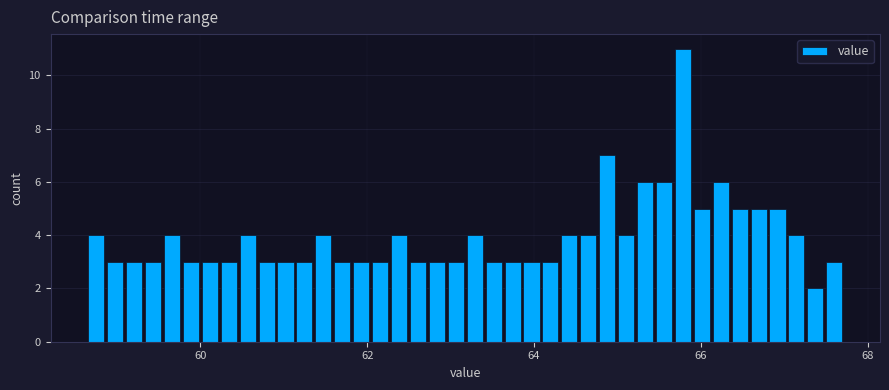

Around what value on the x-axis is the tallest bar? Give the approximate position of its centre, as read against the axis.

65.8